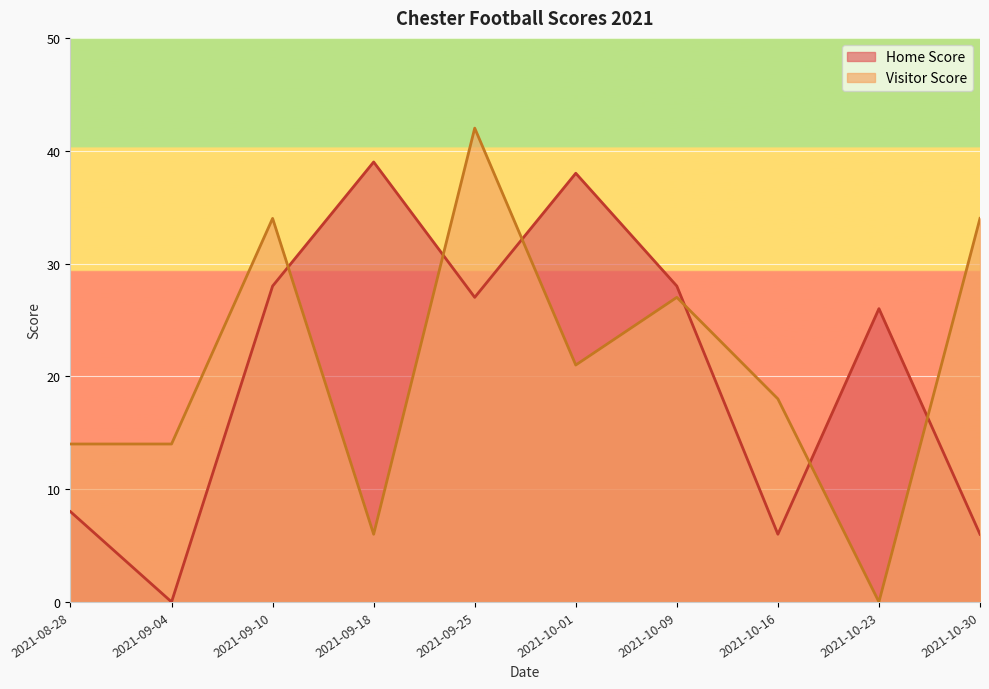

Reading left to right, what are all the values shown in this chart?

Home Score: 8	0	28	39	27	38	28	6	26	6
Visitor Score: 14	14	34	6	42	21	27	18	0	34